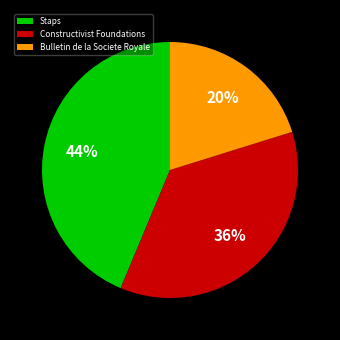

Which slice is the largest?

Staps